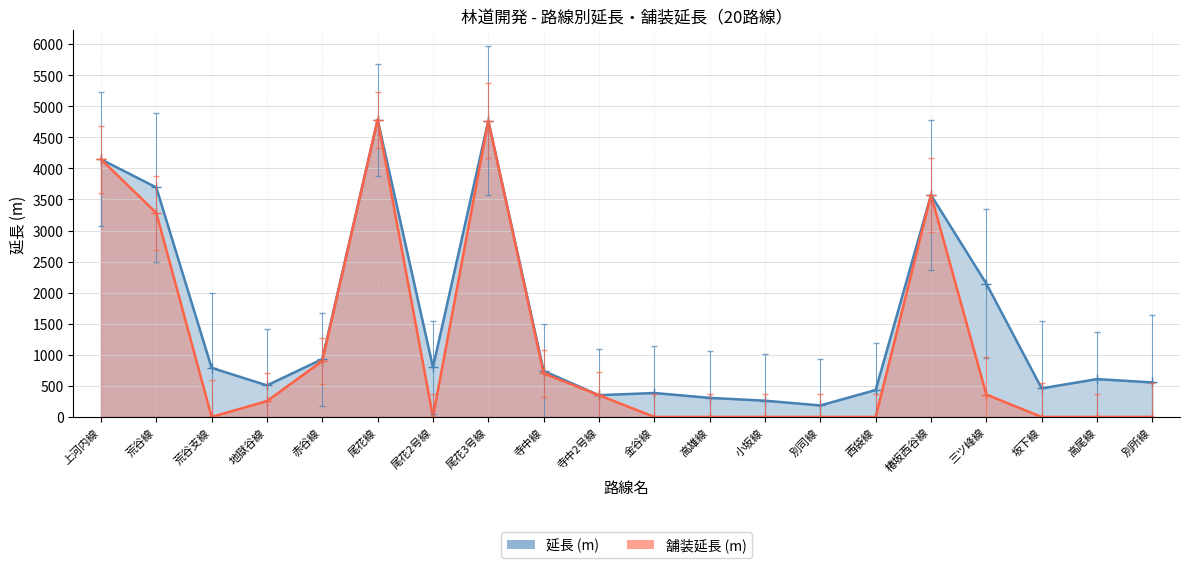

What is the maximum value for 延長?

4784